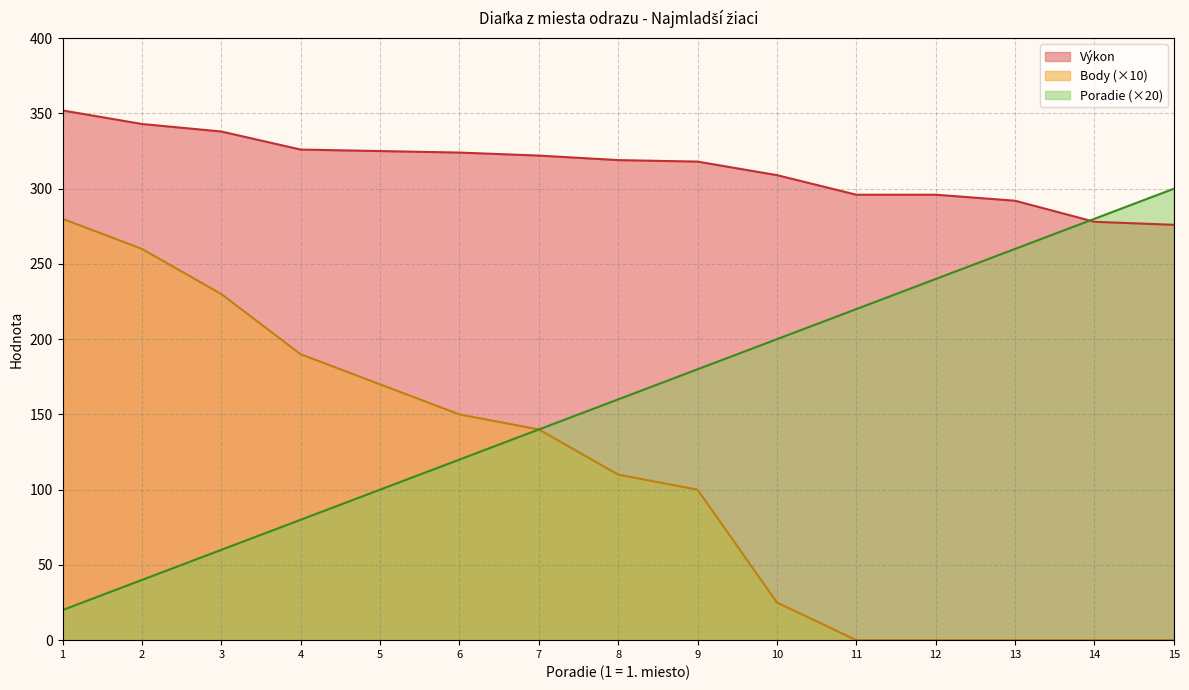

What is the difference between the second highest and second lowest values in the Poradie series?

240